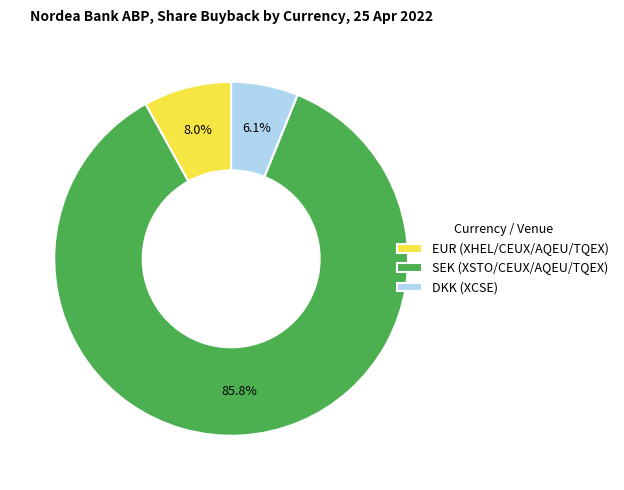

Is there any slice that represents more than half of the pie?

Yes